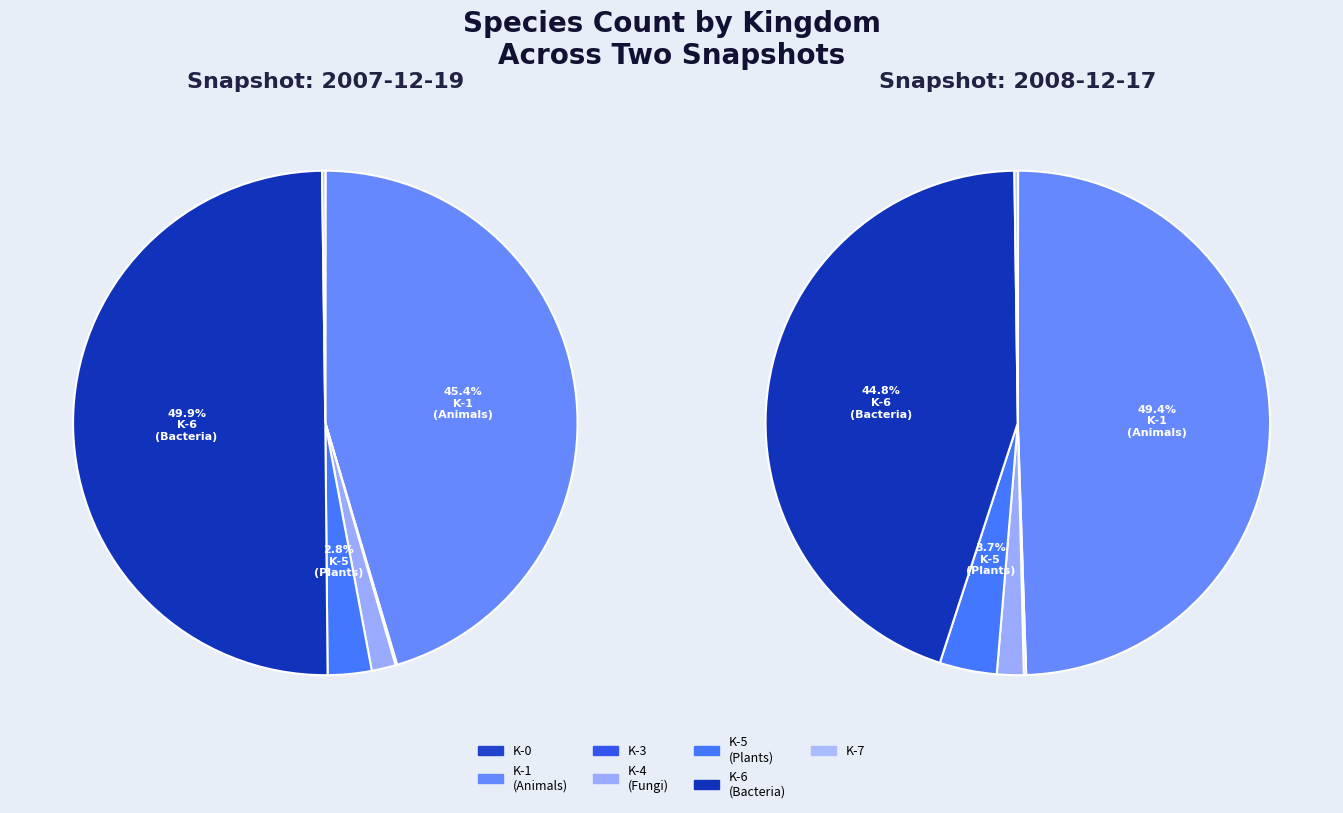

Is 6 the majority of the pie?

No